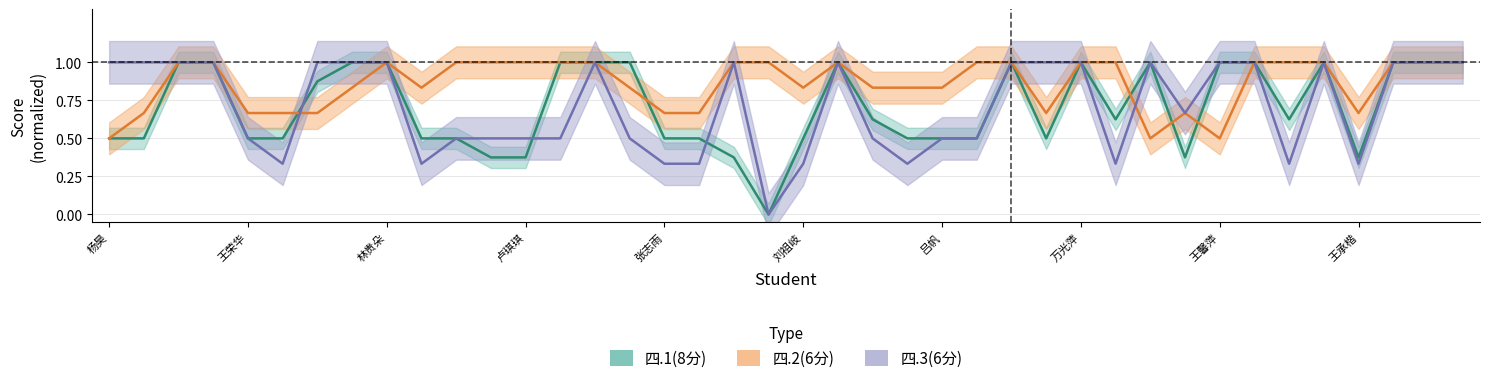

Reading left to right, what are all the values shown in this chart?

四.1(8分): 杨昊=0.5	赵熙贝=0.5	邢朔奇=1.0	刁紫仪=1.0	王荣华=0.5	陈伟量=0.5	赵馨语=0.9	张常欢=1.0	林贵朵=1.0	徐嘉麒=0.5	刘梦=0.5	窦君瑜=0.4	卢琪琪=0.4	翟秋晨=1.0	张舒妍=1.0	方晓琪=1.0	张志雨=0.5	孙向强=0.5	马瑞凡=0.4	马露萌=0.0	刘祖岐=0.5	刘涵思=1.0	程强=0.6	王泽堃=0.5	吕帆=0.5	周天如=0.5	于菲=1.0	刘智圆=0.5	万光萍=1.0	崔馨文=0.6	刘谊月=1.0	于深奥=0.4	王馨萍=1.0	侯明慧=1.0	吕佳玉=0.6	李扬=1.0	王承楷=0.4	王慧=1.0	吴亚霏=1.0	苏荣=1.0
四.2(6分): 杨昊=0.5	赵熙贝=0.7	邢朔奇=1.0	刁紫仪=1.0	王荣华=0.7	陈伟量=0.7	赵馨语=0.7	张常欢=0.8	林贵朵=1.0	徐嘉麒=0.8	刘梦=1.0	窦君瑜=1.0	卢琪琪=1.0	翟秋晨=1.0	张舒妍=1.0	方晓琪=0.8	张志雨=0.7	孙向强=0.7	马瑞凡=1.0	马露萌=1.0	刘祖岐=0.8	刘涵思=1.0	程强=0.8	王泽堃=0.8	吕帆=0.8	周天如=1.0	于菲=1.0	刘智圆=0.7	万光萍=1.0	崔馨文=1.0	刘谊月=0.5	于深奥=0.7	王馨萍=0.5	侯明慧=1.0	吕佳玉=1.0	李扬=1.0	王承楷=0.7	王慧=1.0	吴亚霏=1.0	苏荣=1.0
四.3(6分): 杨昊=1.0	赵熙贝=1.0	邢朔奇=1.0	刁紫仪=1.0	王荣华=0.5	陈伟量=0.3	赵馨语=1.0	张常欢=1.0	林贵朵=1.0	徐嘉麒=0.3	刘梦=0.5	窦君瑜=0.5	卢琪琪=0.5	翟秋晨=0.5	张舒妍=1.0	方晓琪=0.5	张志雨=0.3	孙向强=0.3	马瑞凡=1.0	马露萌=0.0	刘祖岐=0.3	刘涵思=1.0	程强=0.5	王泽堃=0.3	吕帆=0.5	周天如=0.5	于菲=1.0	刘智圆=1.0	万光萍=1.0	崔馨文=0.3	刘谊月=1.0	于深奥=0.7	王馨萍=1.0	侯明慧=1.0	吕佳玉=0.3	李扬=1.0	王承楷=0.3	王慧=1.0	吴亚霏=1.0	苏荣=1.0